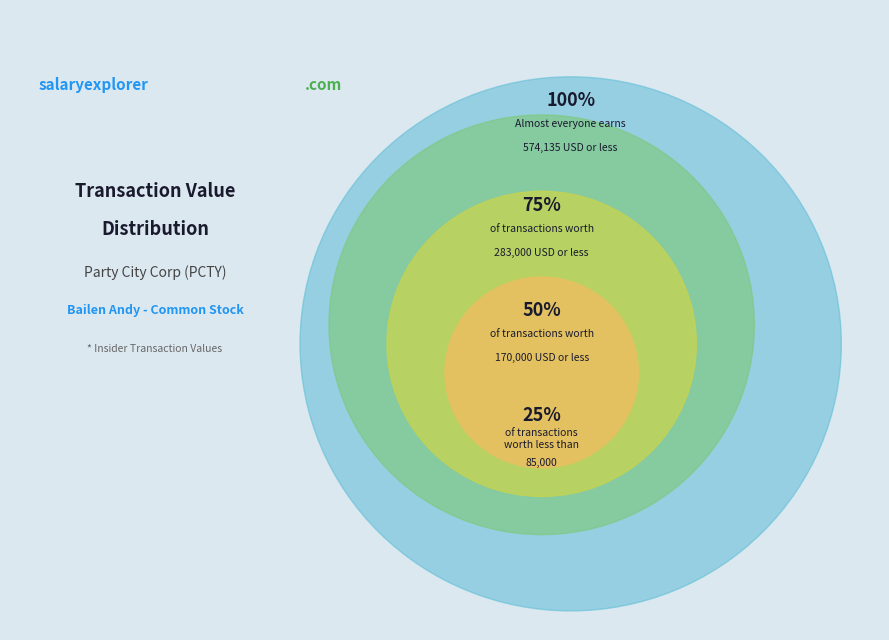

Is 2003-09-10 S the majority of the pie?

No